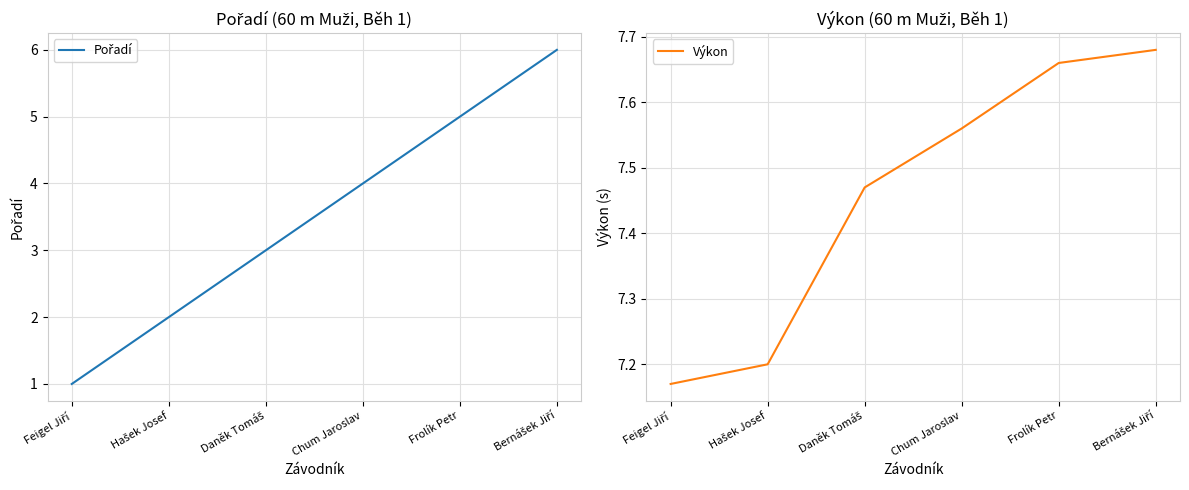

Is it true that Výkon equals 7.2 at Hašek Josef?

True